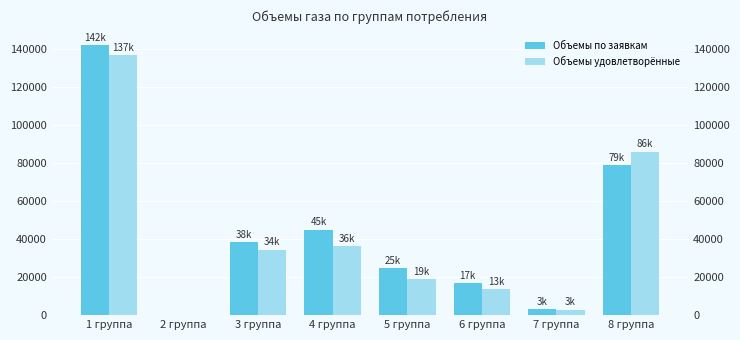

What is the difference between the highest and lowest values at 1 группа?

5138.6